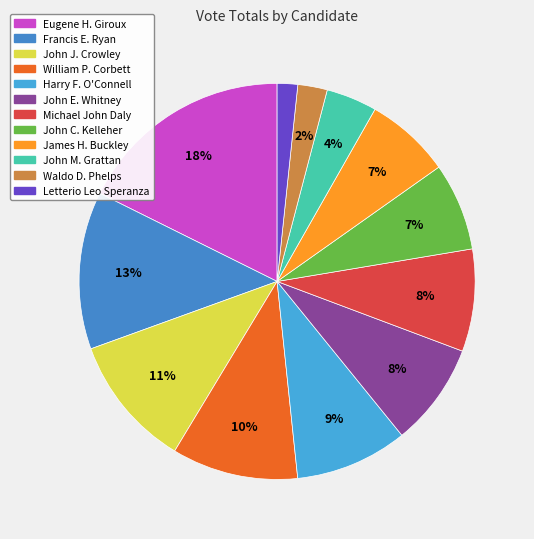

Count the number of slices in the pie.

12